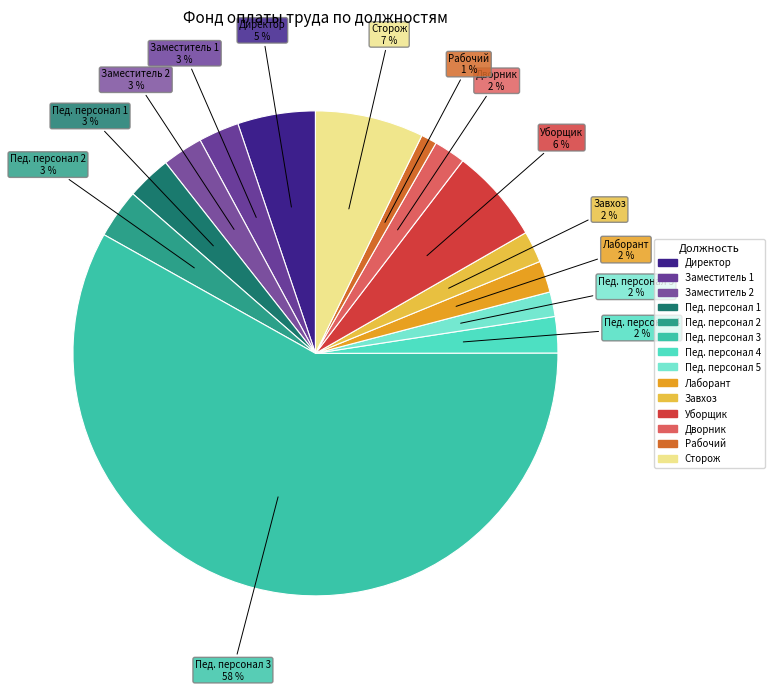

To the nearest percent, what is the difference between the Лаборант and Заместитель 2 slice percentages?

1%